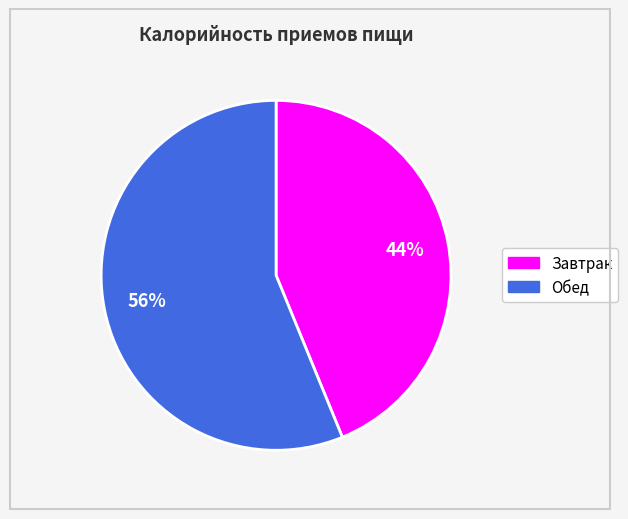

The Обед slice represents 56% of the pie. True or false?

True